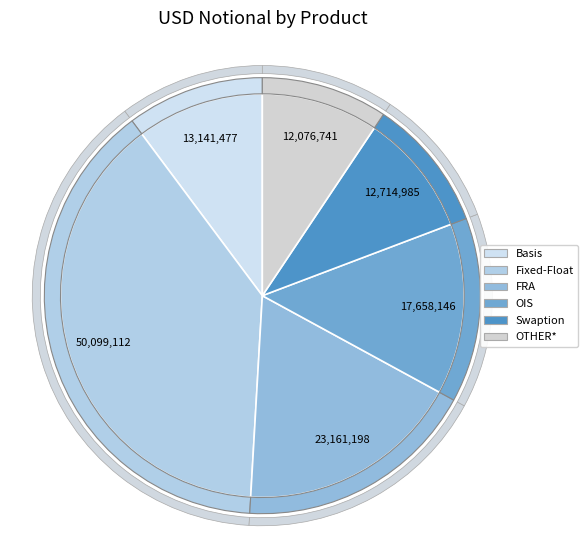

Does any single category account for the majority?

No